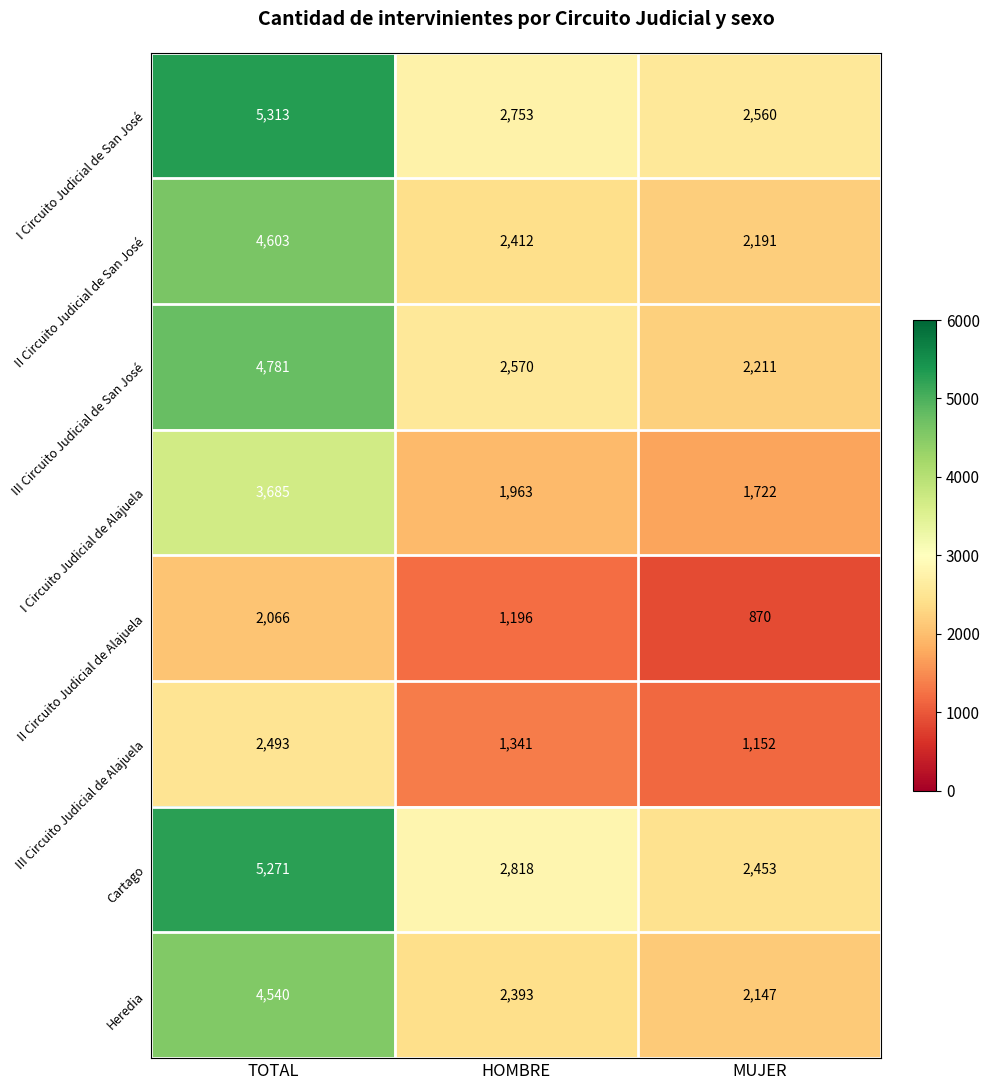

What is the sum of the Cartago values at MUJER and HOMBRE?

5271